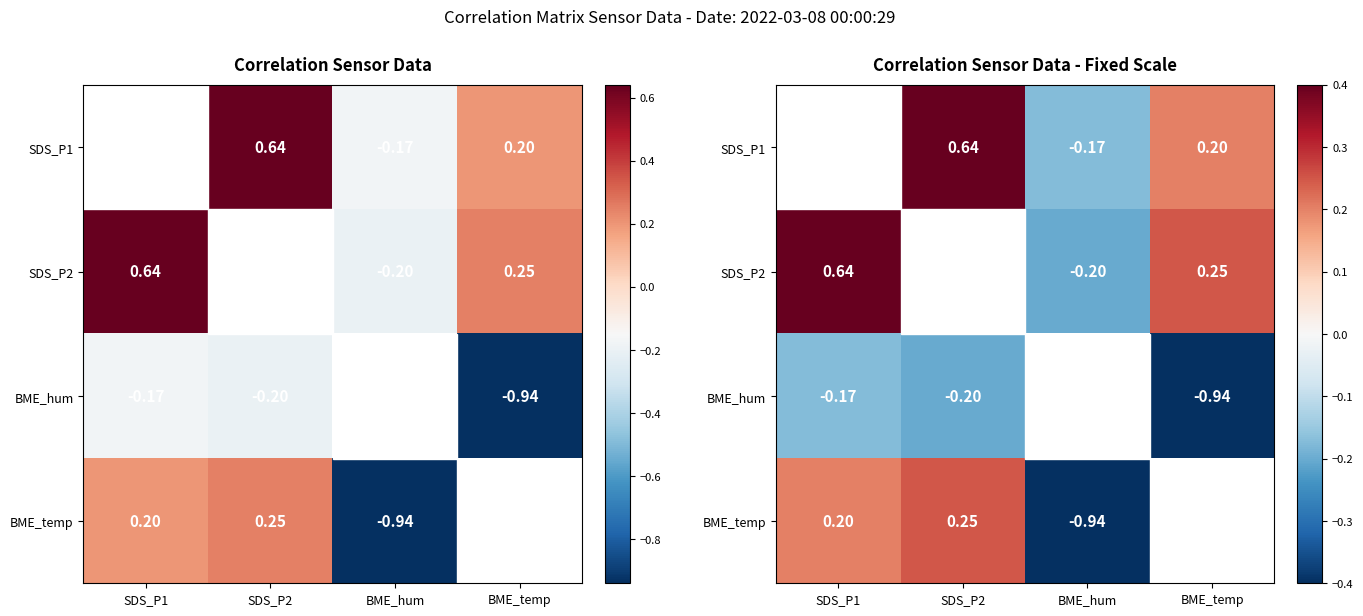

What is the difference between the maximum and minimum values in the SDS_P2 series?

0.8